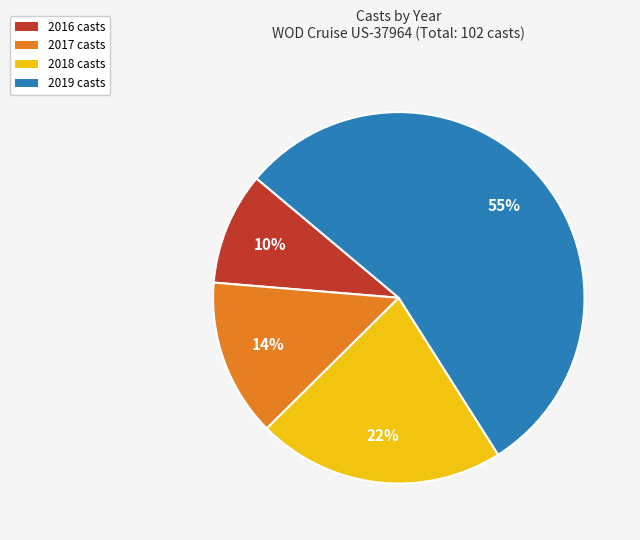

To the nearest percent, what is the average slice percentage?

25%